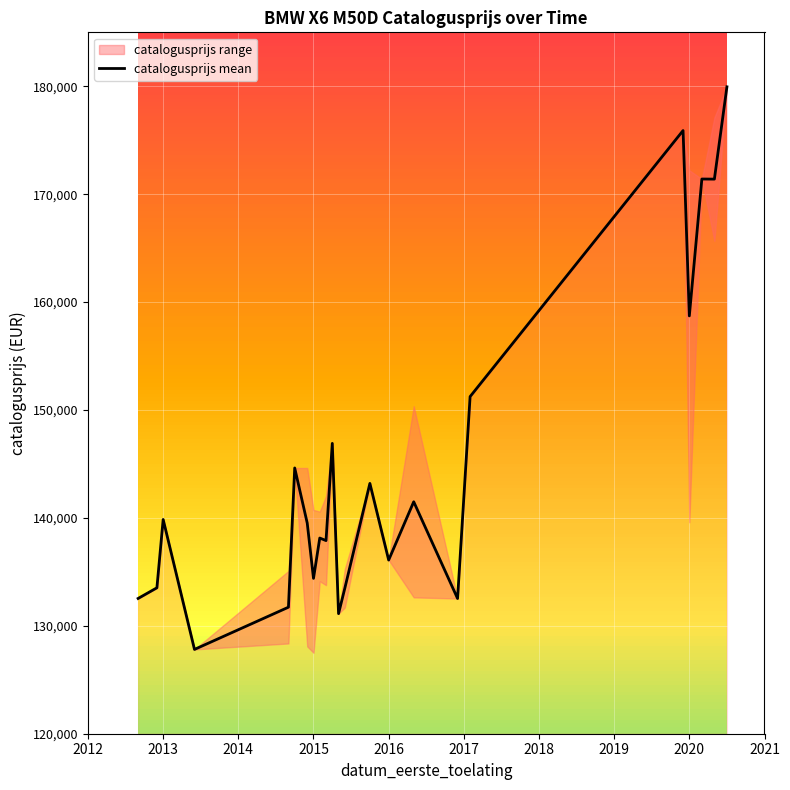

How many interior local valleys (lower than both neighbors) does the data have?

8